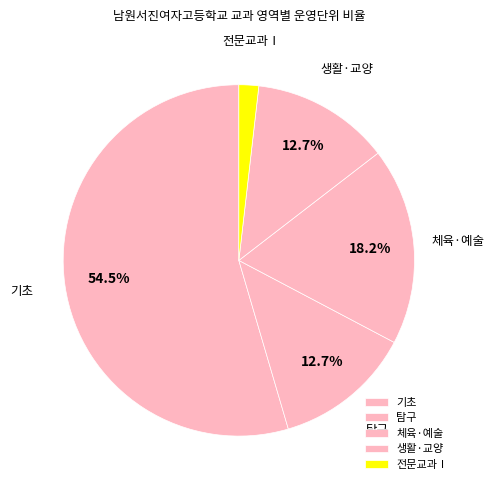

How many segments does this pie chart have?

5